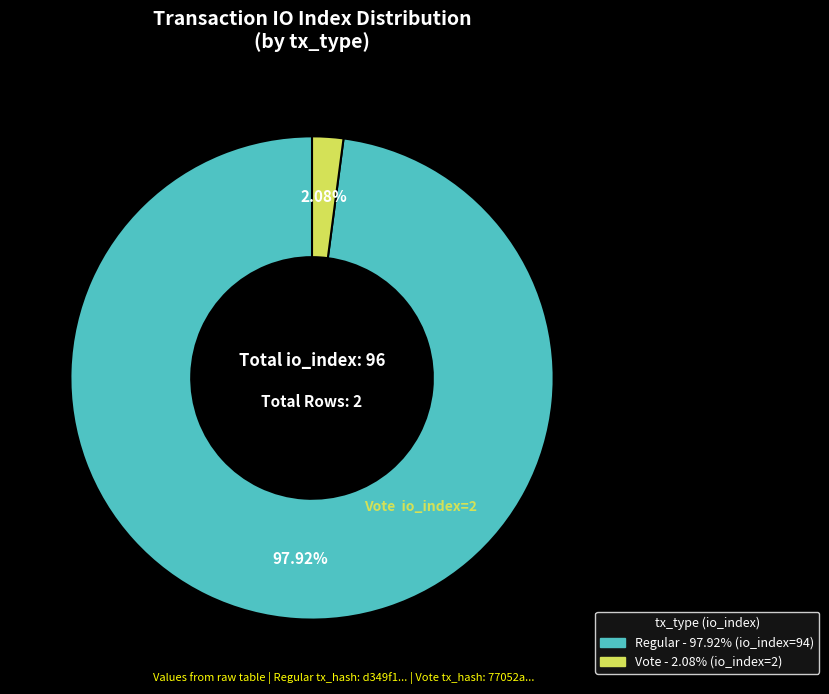

Is there any slice that represents more than half of the pie?

Yes